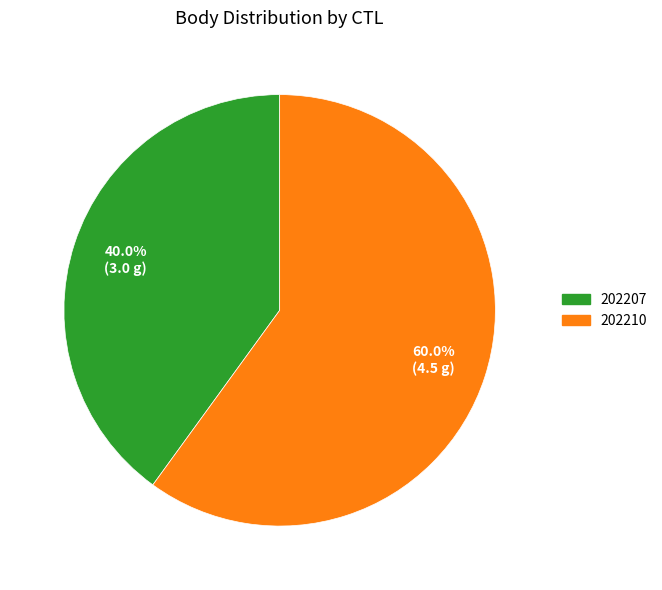

To the nearest percent, what is the difference between the 202207 and 202210 slice percentages?

20%